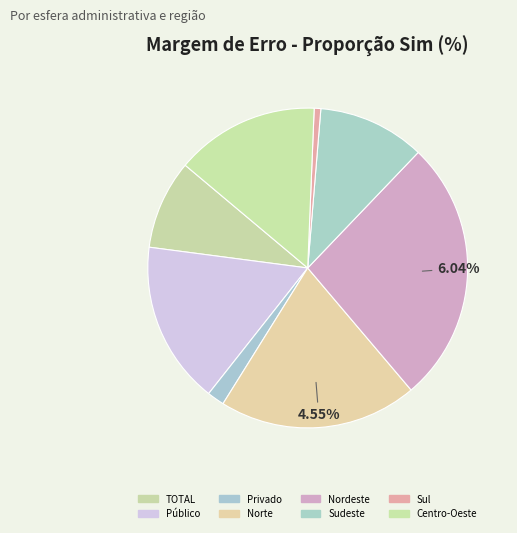

Does any single category account for the majority?

No